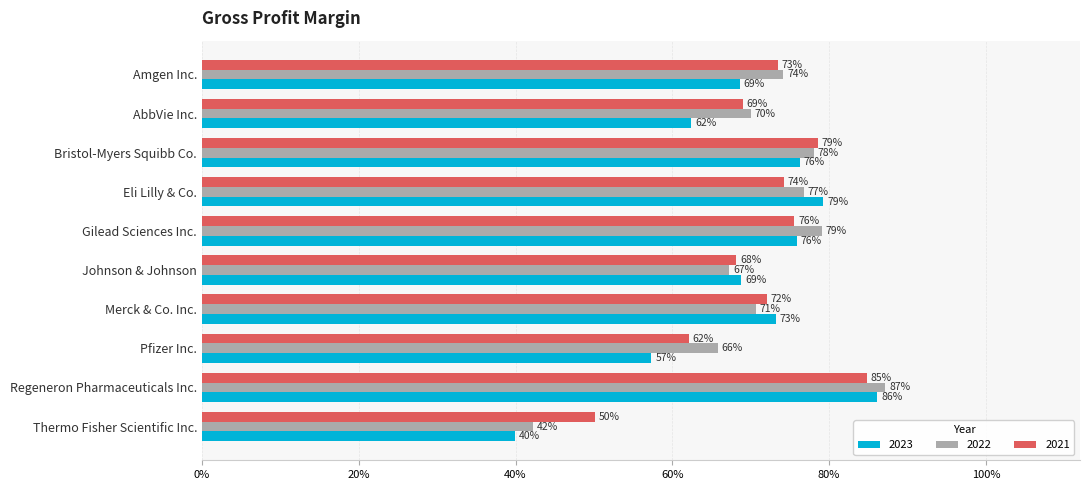

Count the number of data series in this chart.

3